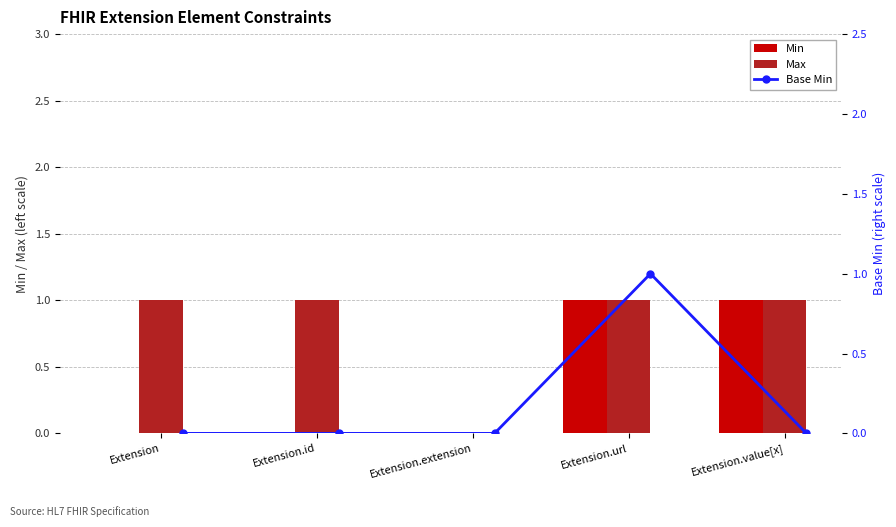

The value of Min at Extension.extension is 0. True or false?

True